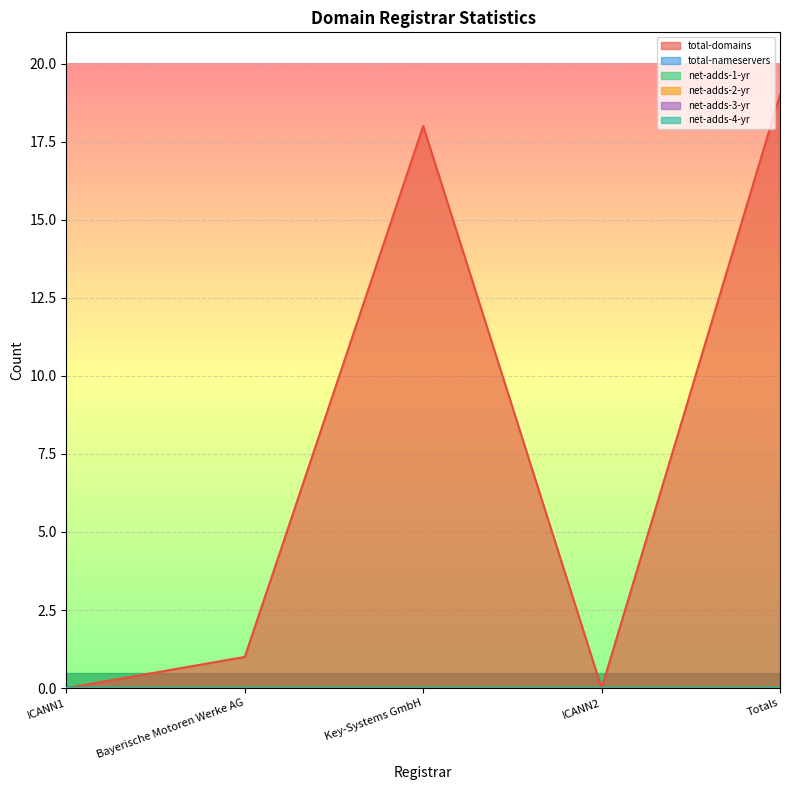

True or false: net-adds-2-yr and total-nameservers intersect in this chart.

False